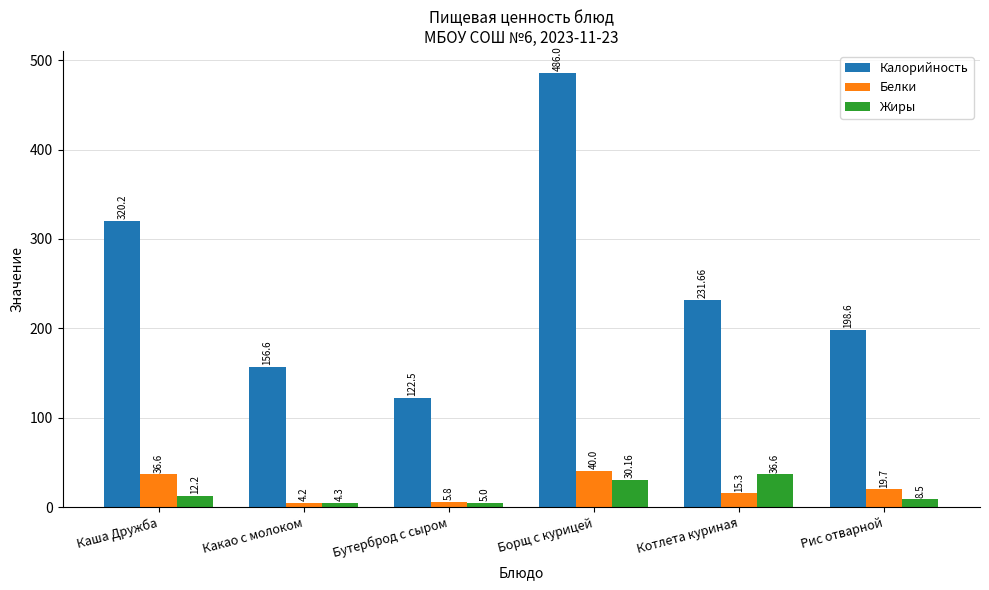

At which category does the chart reach its minimum across all series?

Какао с молоком